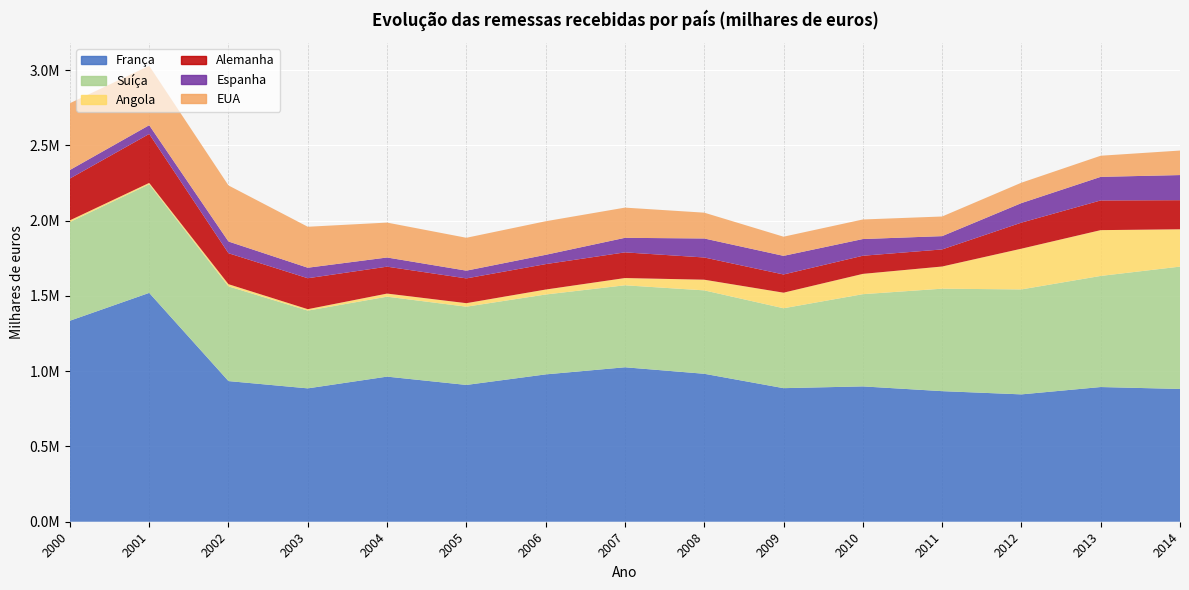

Reading left to right, list all the values displayed in this chart.

França: 1335470	1520421	934480	886090	964129	908869	978951	1026187	983034	887445	899158	867606	846149	894932	882180
Suíça: 655880	721872	629306	516587	531061	519890	530721	544717	554124	530879	612659	680734	697326	738128	812810
Angola: 11120	8789	14280	9446	20641	23354	32946	48114	70862	103475	134874	147322	270687	304328	247960
Alemanha: 277820	325243	205805	205644	178783	164517	168902	170562	147660	120865	120416	113420	172943	197247	193340
Espanha: 56820	58193	77950	69892	60971	51557	61812	96694	126233	123816	111033	88409	129910	156697	166930
EUA: 443460	394582	372451	272122	231901	218369	223004	200638	171462	127275	129980	130423	135553	140320	162860